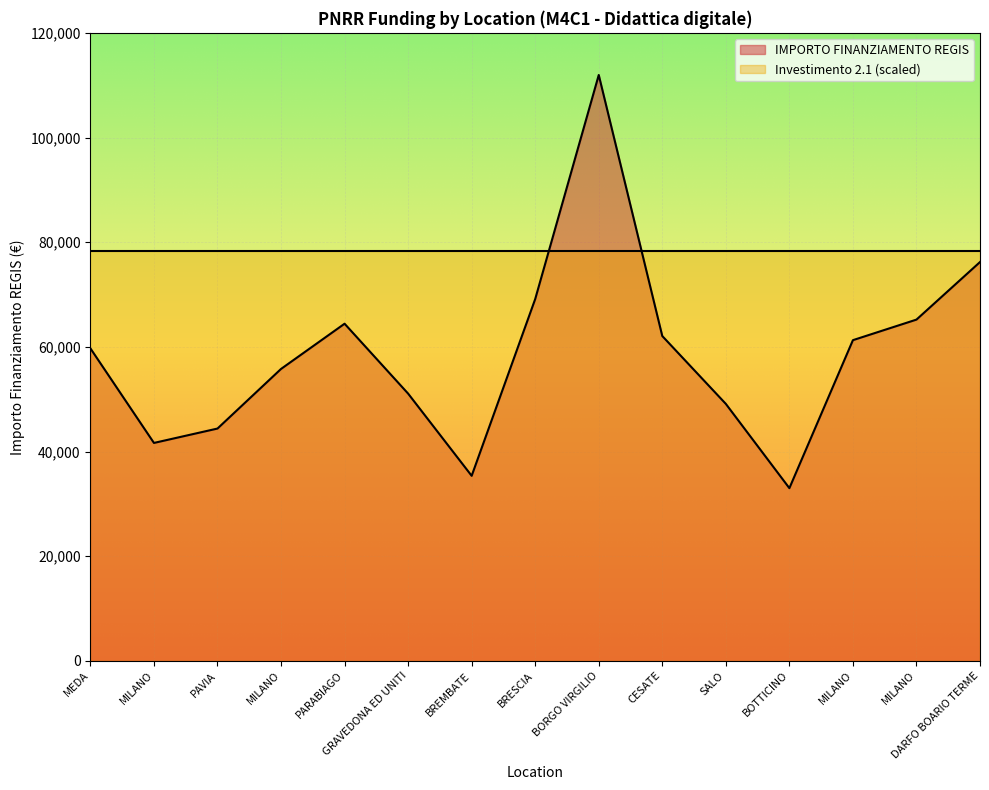

Where is the data nearest to the value 72472?

BRESCIA